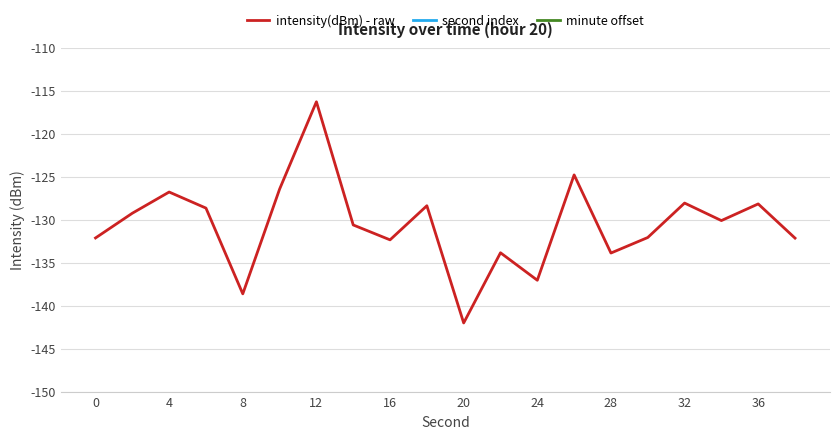

True or false: intensity(dBm) - raw has a value of -34.3 at 32.

False